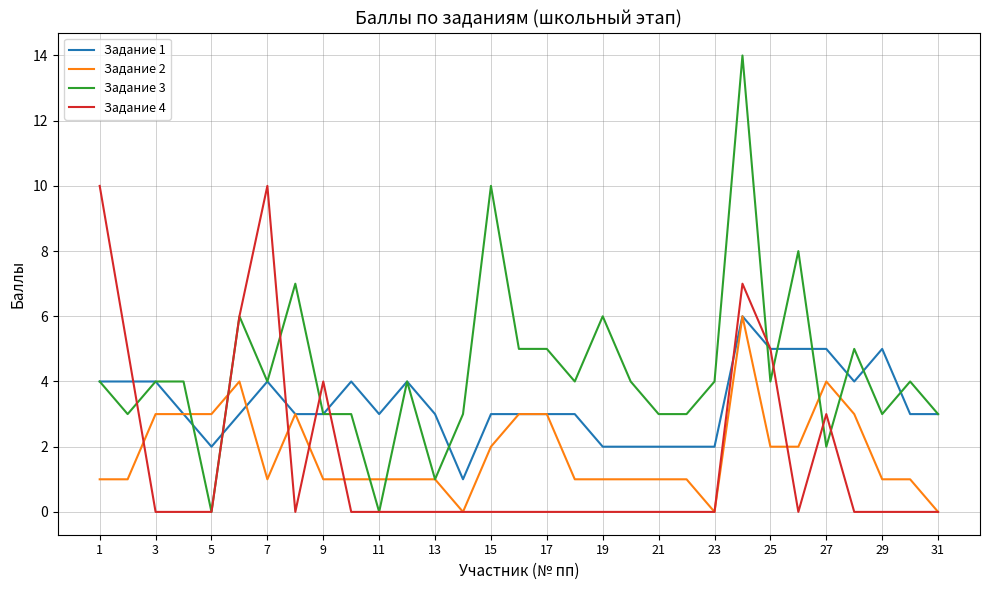

What is the maximum value shown in the chart?

14